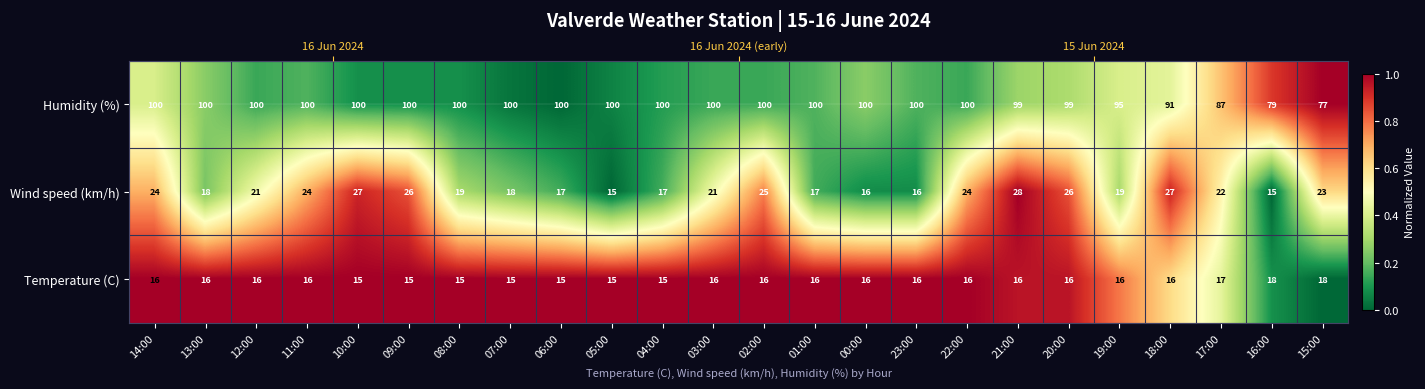

At which label does Wind speed (km/h) reach its peak?

21:00